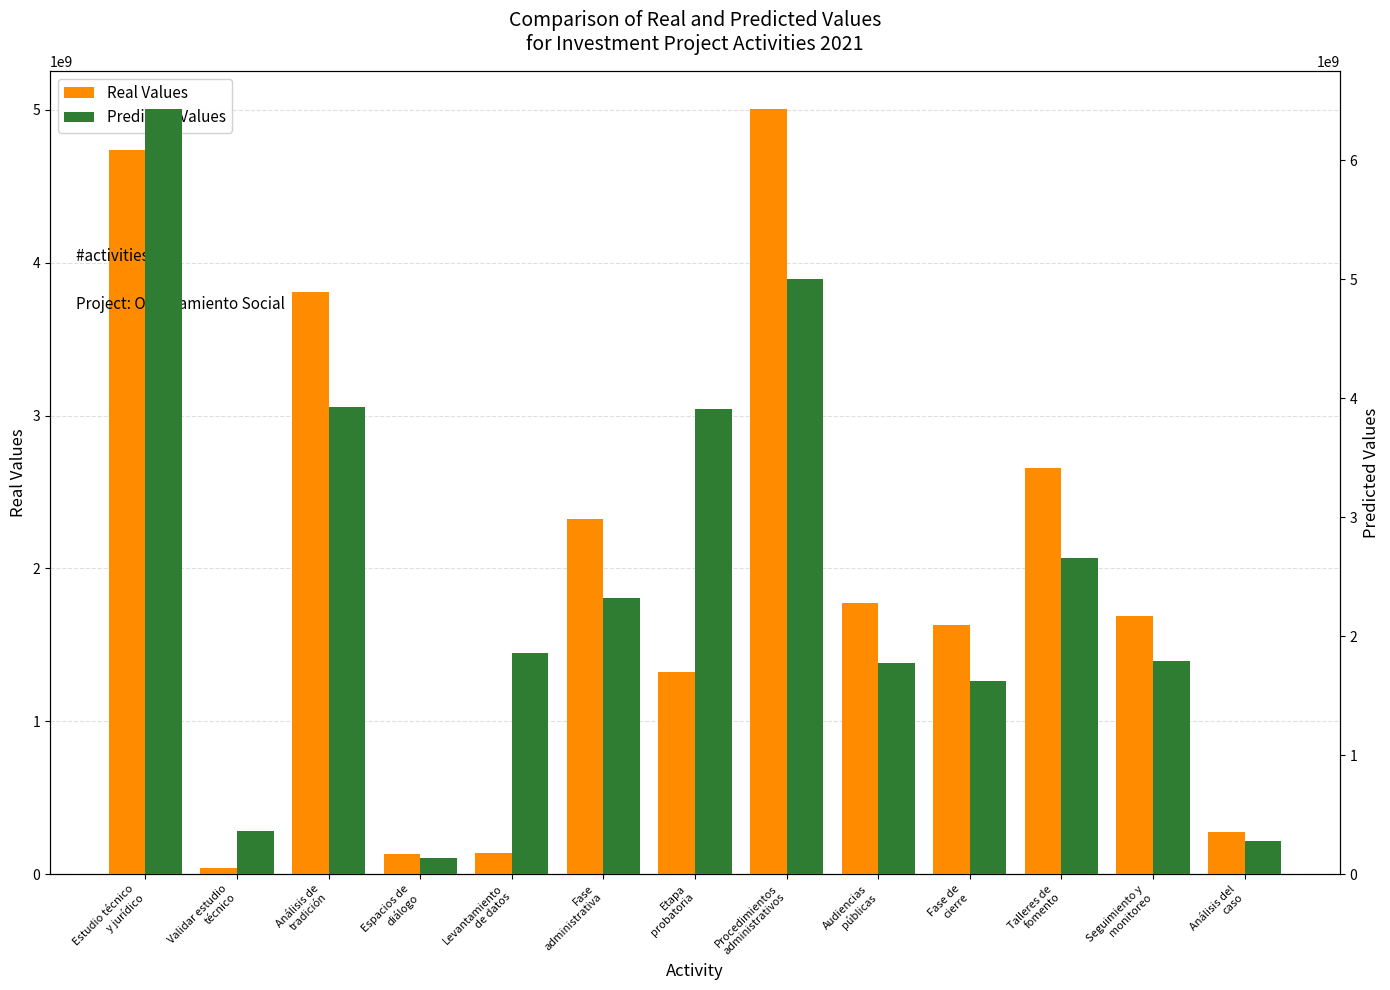

What position from the right is Estudio técnico
y jurídico?

13